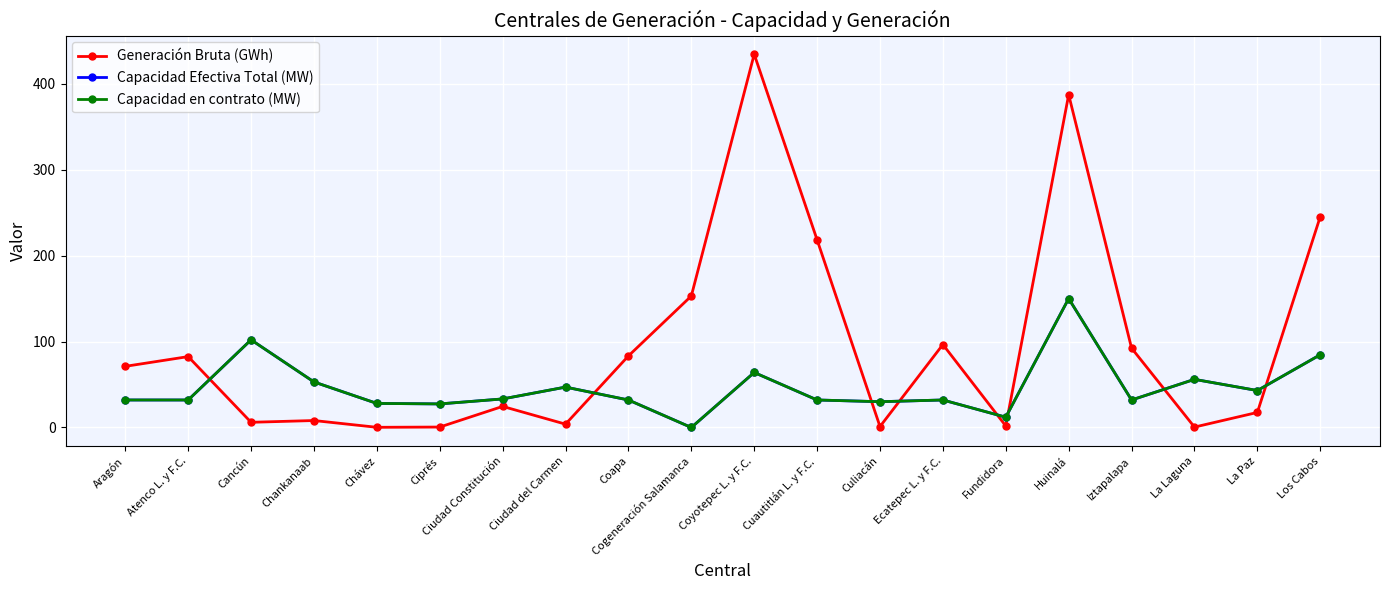

What position from the left is Cuautitlán L. y F.C.?

12